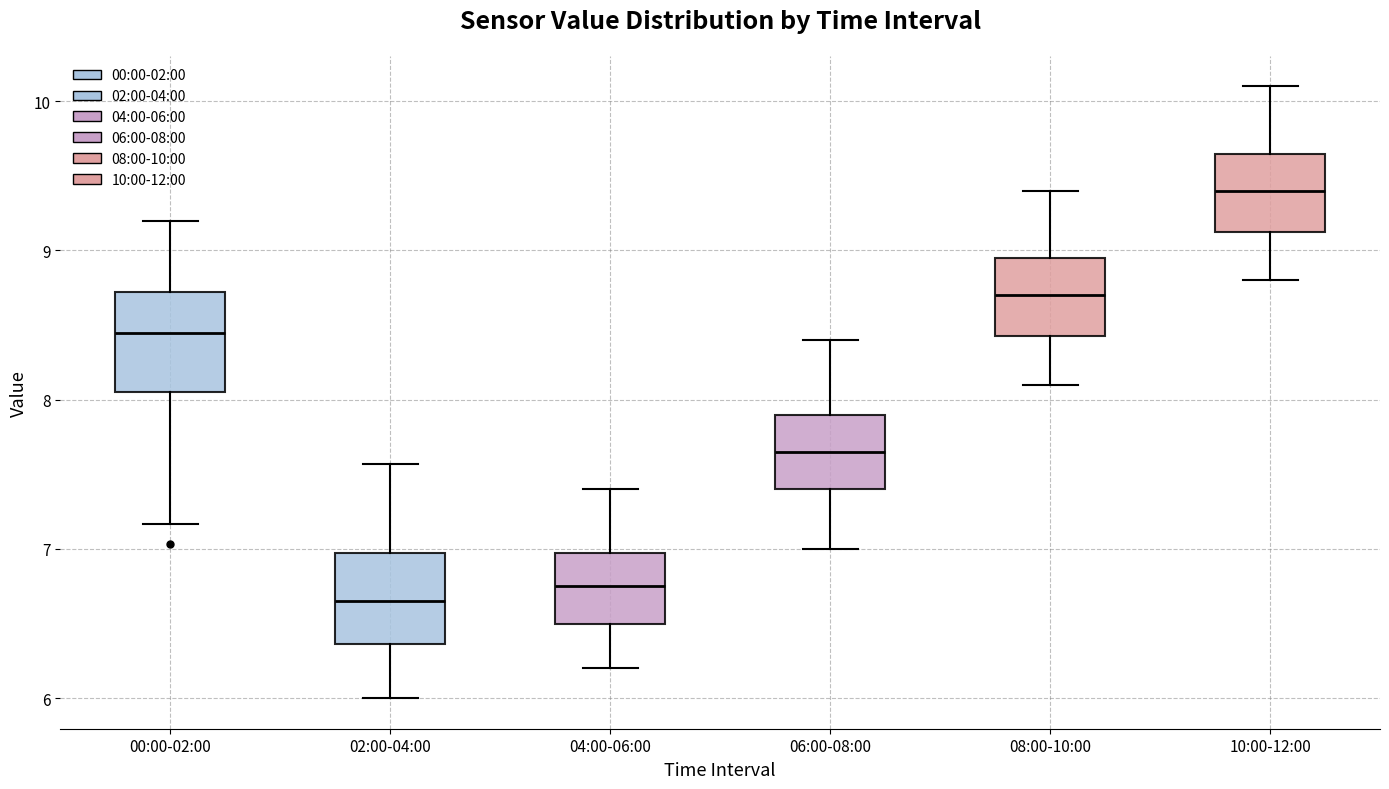

Reading left to right, read every box against the y-axis: the position of its median line, the range the box covers, and the ends of its whiskers. The values are not printed on the chart, so give them approximately, as read against the axis.

00:00-02:00: median 8.5, box 8.1 to 8.7, whiskers 7.2 to 9.2
02:00-04:00: median 6.7, box 6.4 to 7.0, whiskers 6.0 to 7.6
04:00-06:00: median 6.8, box 6.5 to 7.0, whiskers 6.2 to 7.4
06:00-08:00: median 7.7, box 7.4 to 7.9, whiskers 7.0 to 8.4
08:00-10:00: median 8.7, box 8.4 to 9.0, whiskers 8.1 to 9.4
10:00-12:00: median 9.4, box 9.1 to 9.7, whiskers 8.8 to 10.1